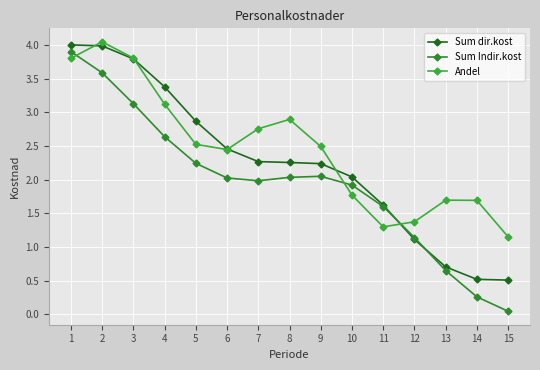

How many categories are shown in the chart?

15